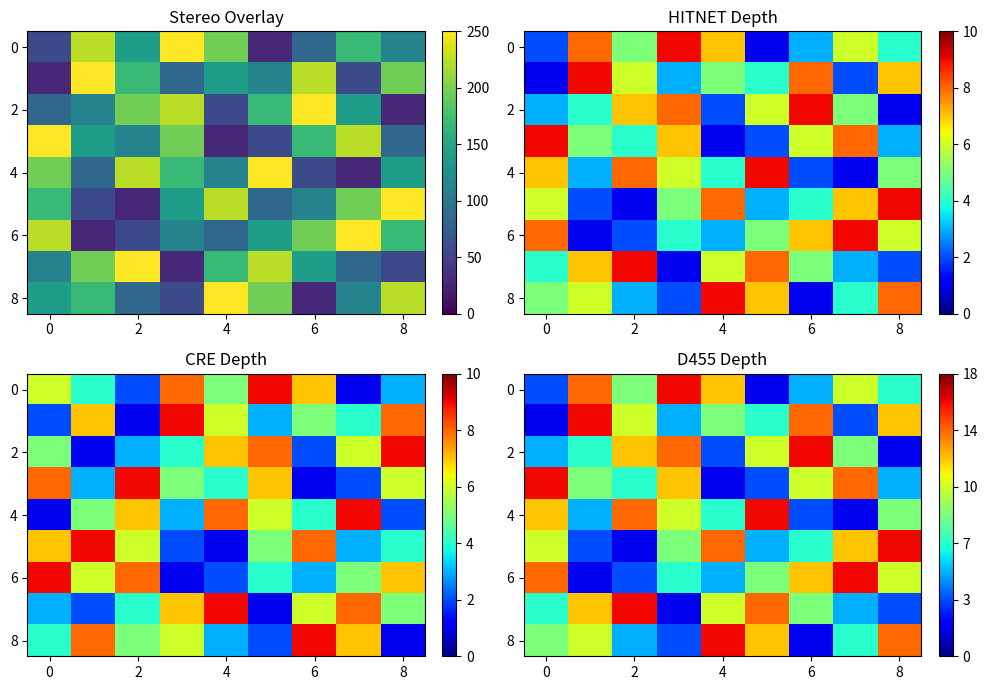

What is the maximum value shown in the chart?

16.2